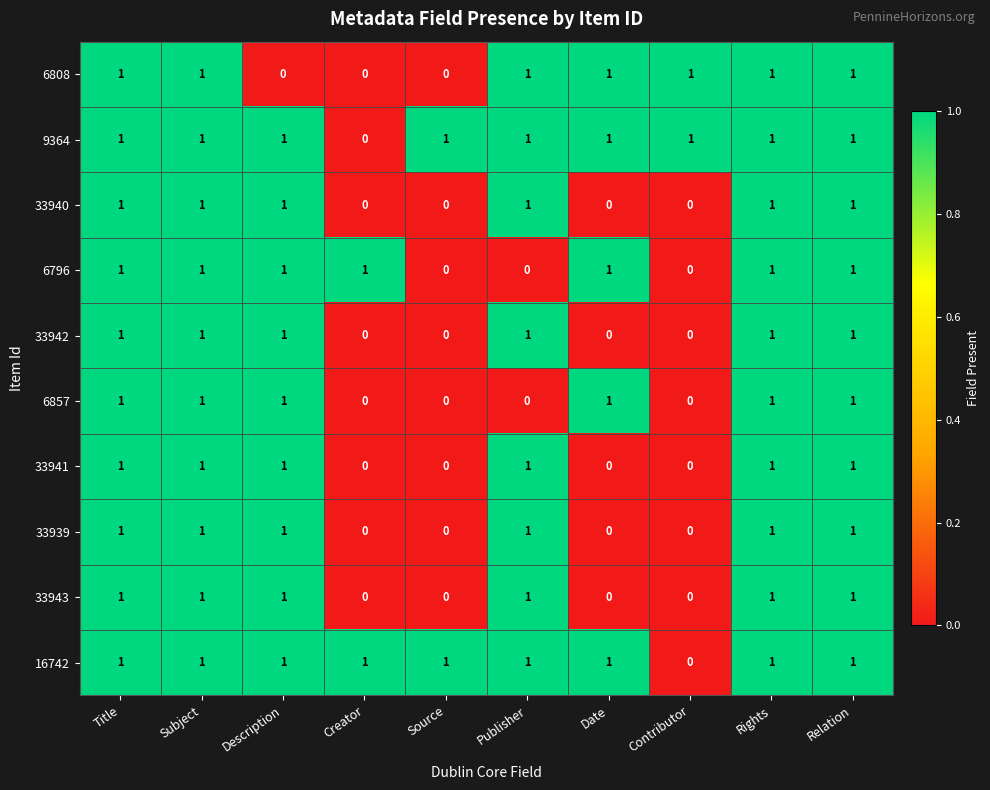

The value of 33939 at Contributor is 1. True or false?

False